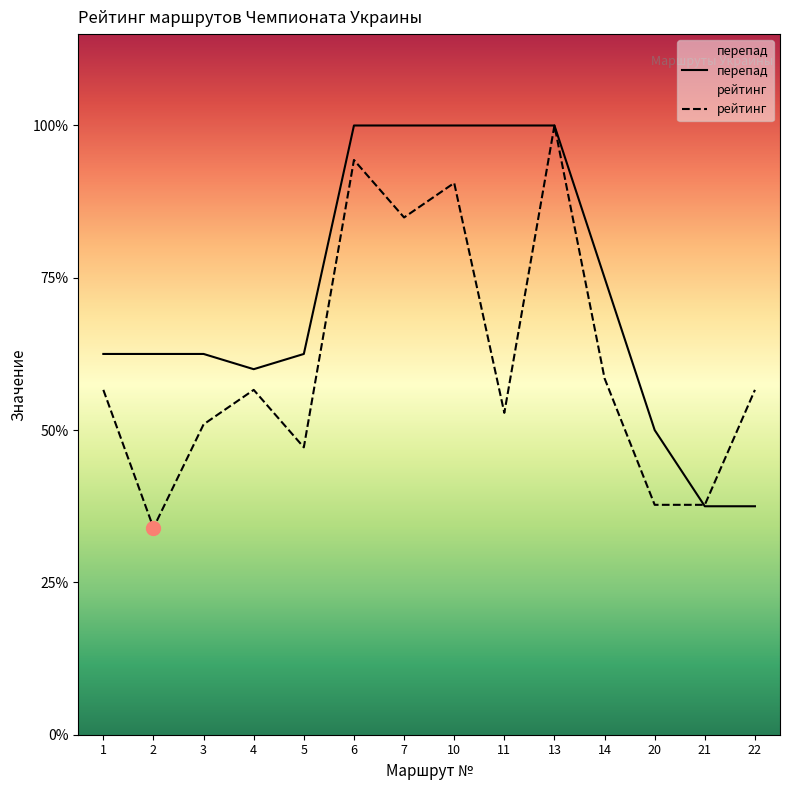

List the series in order of their peak value, lowest first.

рейтинг, перепад